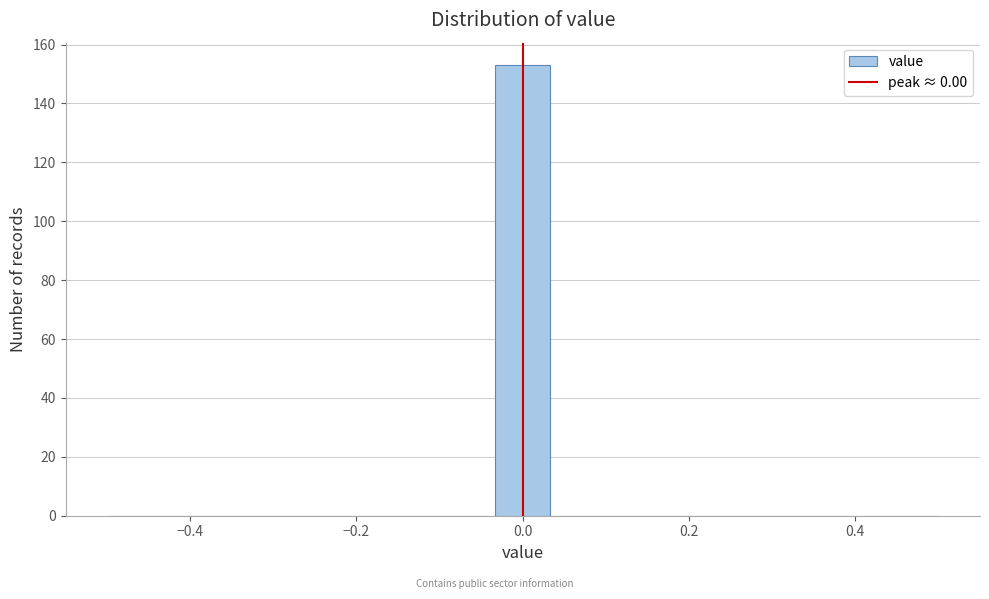

Read against the x-axis, roughly where is the centre of the tallest bar?

0.00